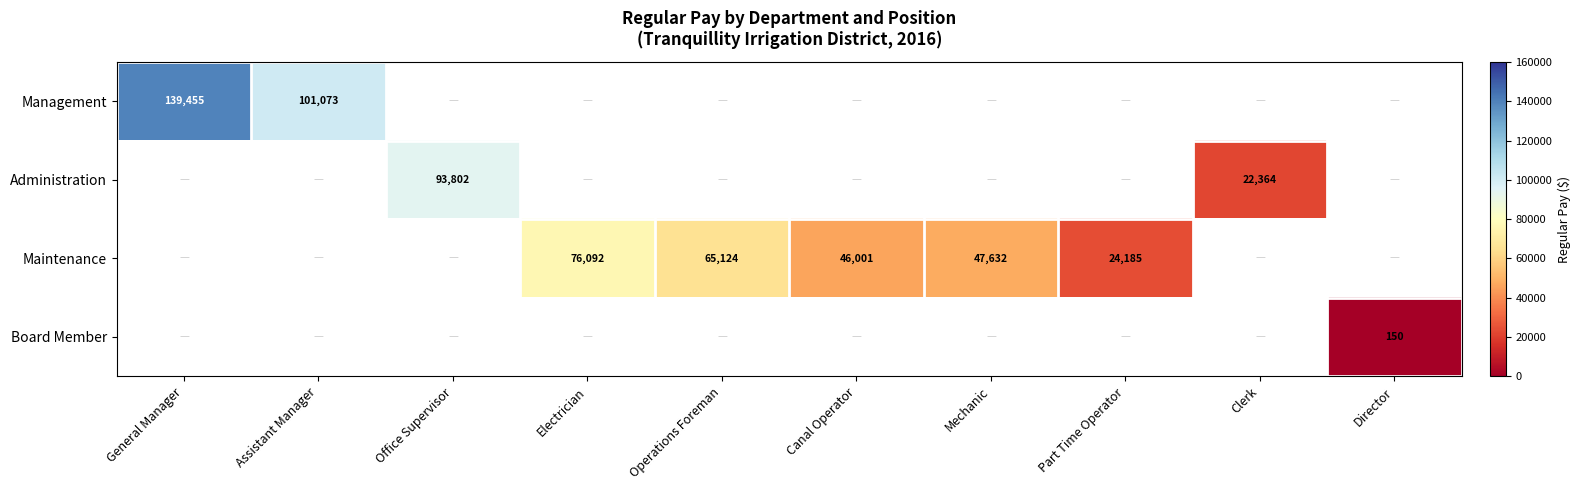

The value of Management at Assistant Manager is 52191. True or false?

False